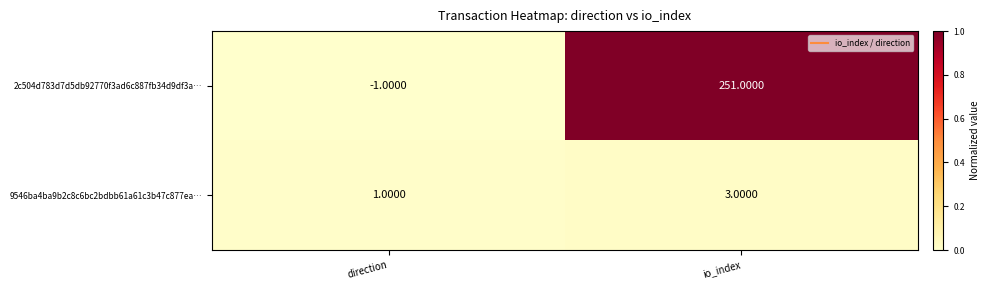

Which label corresponds to the smallest value in the chart?

direction